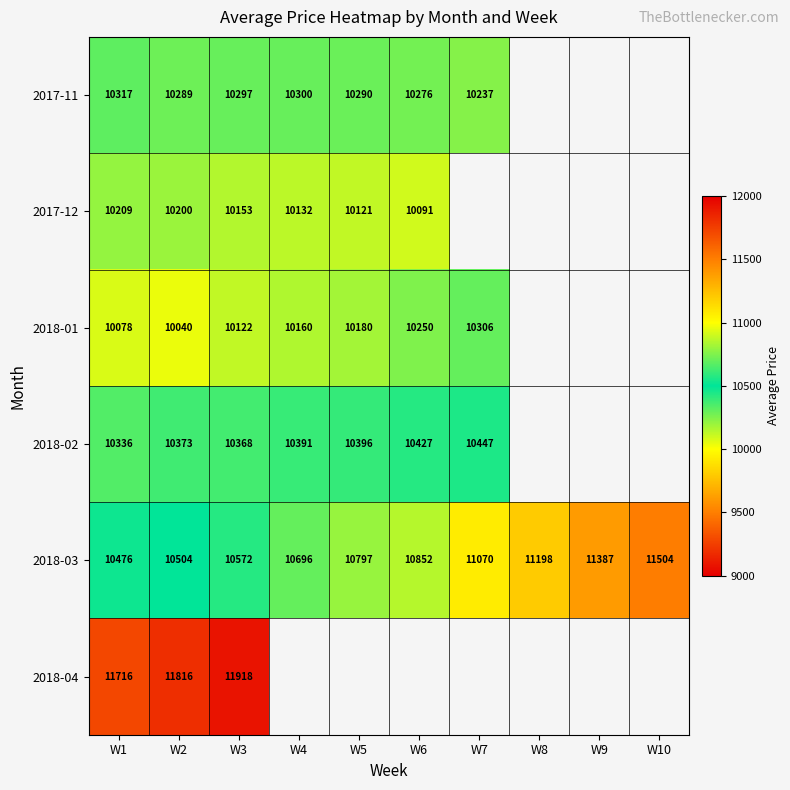

Count the number of categories in the chart.

10